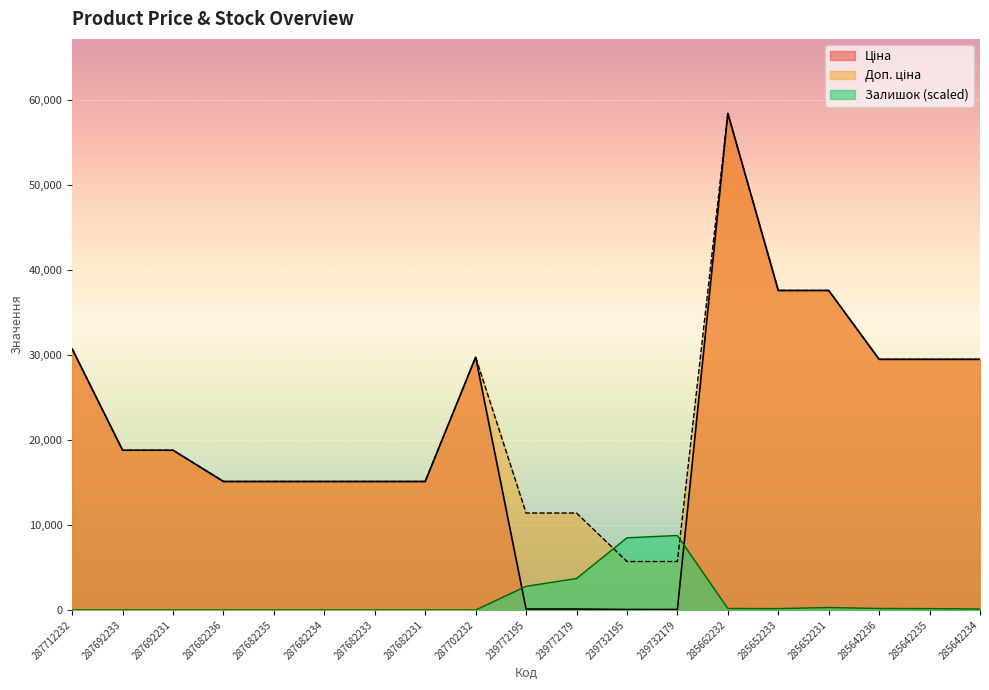

True or false: Залишок and Ціна intersect in this chart.

True